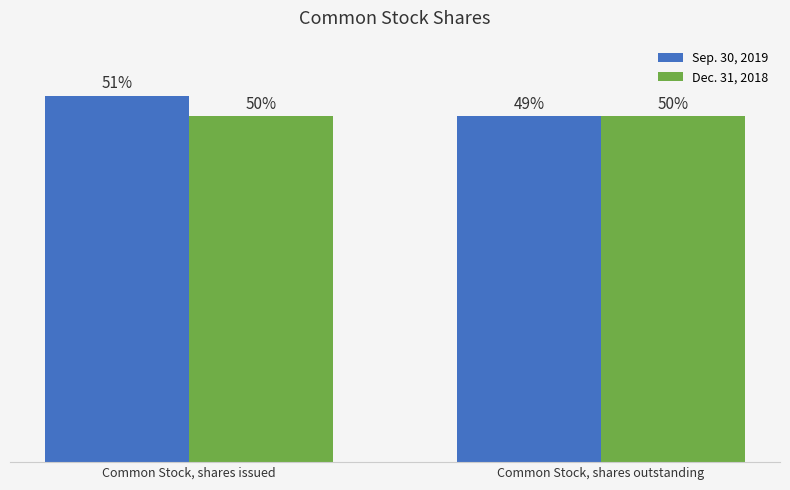

Rank the series by their average value, from highest to lowest.

Sep. 30, 2019, Dec. 31, 2018